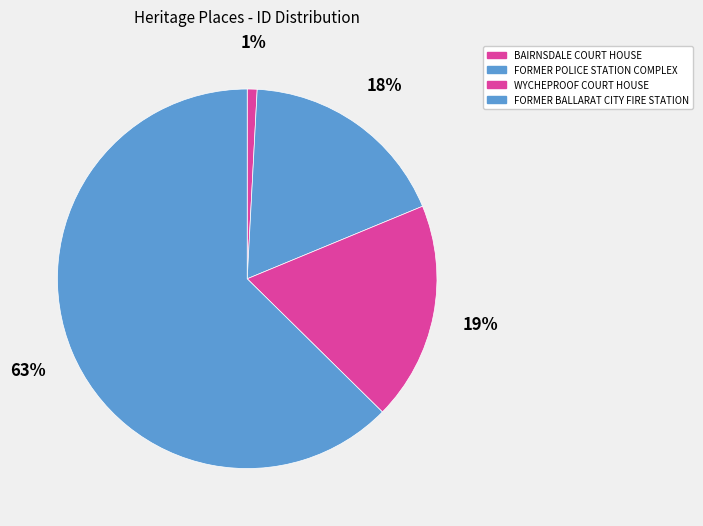

What percentage is the WYCHEPROOF COURT HOUSE slice, to the nearest percent?

19%